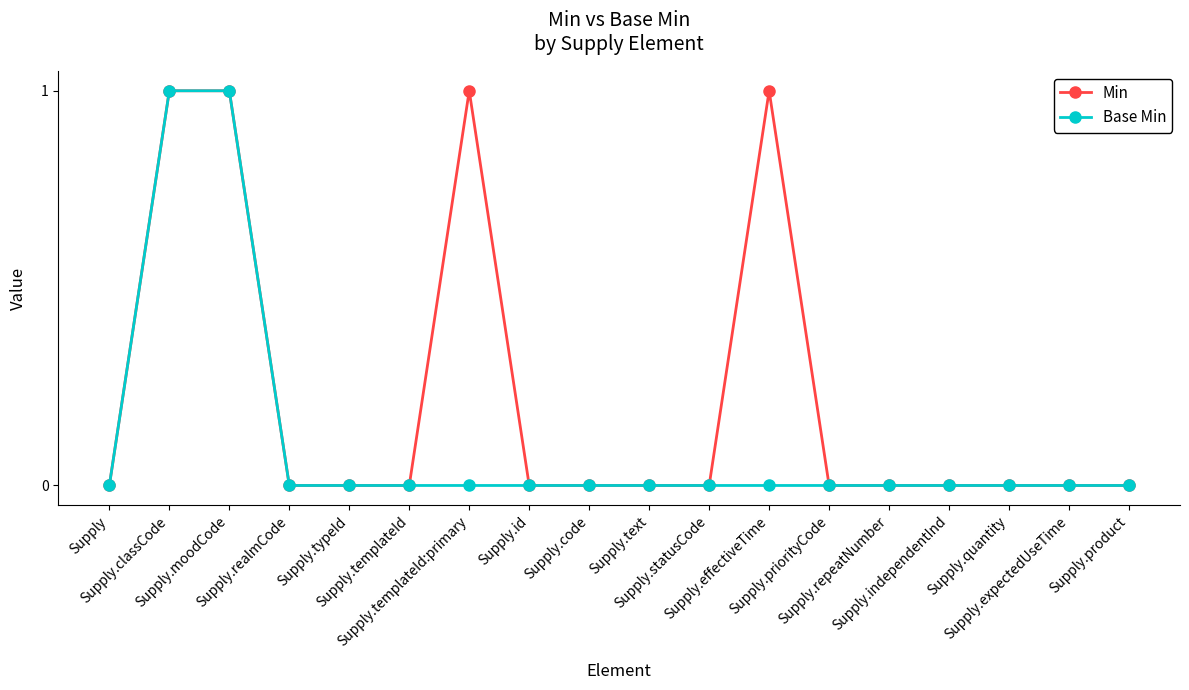

Reading left to right, list all the values displayed in this chart.

Min: Supply=0	Supply.classCode=1	Supply.moodCode=1	Supply.realmCode=0	Supply.typeId=0	Supply.templateId=0	Supply.templateId:primary=1	Supply.id=0	Supply.code=0	Supply.text=0	Supply.statusCode=0	Supply.effectiveTime=1	Supply.priorityCode=0	Supply.repeatNumber=0	Supply.independentInd=0	Supply.quantity=0	Supply.expectedUseTime=0	Supply.product=0
Base Min: Supply=0	Supply.classCode=1	Supply.moodCode=1	Supply.realmCode=0	Supply.typeId=0	Supply.templateId=0	Supply.templateId:primary=0	Supply.id=0	Supply.code=0	Supply.text=0	Supply.statusCode=0	Supply.effectiveTime=0	Supply.priorityCode=0	Supply.repeatNumber=0	Supply.independentInd=0	Supply.quantity=0	Supply.expectedUseTime=0	Supply.product=0